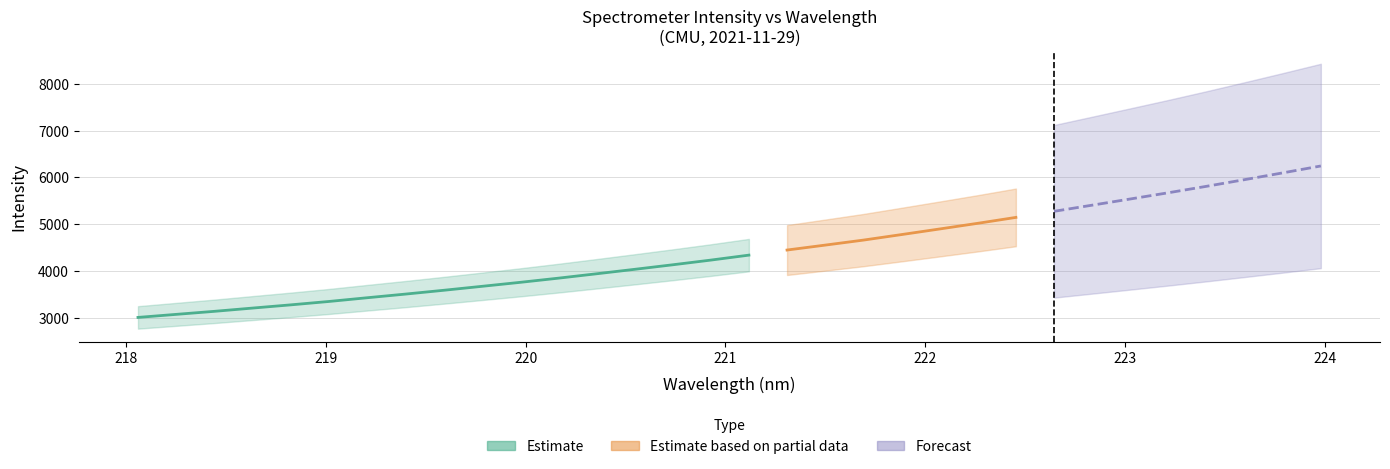

Rank the categories by value from lowest to highest.

218.0596, 218.2508, 218.442, 218.6332, 218.8244, 219.0156, 219.2067, 219.3979, 219.589, 219.7801, 219.9712, 220.1623, 220.3533, 220.5444, 220.7354, 220.9264, 221.1174, 221.3083, 221.4993, 221.6902, 221.8812, 222.0721, 222.263, 222.4538, 222.6447, 222.8355, 223.0264, 223.2172, 223.408, 223.5987, 223.7895, 223.9802